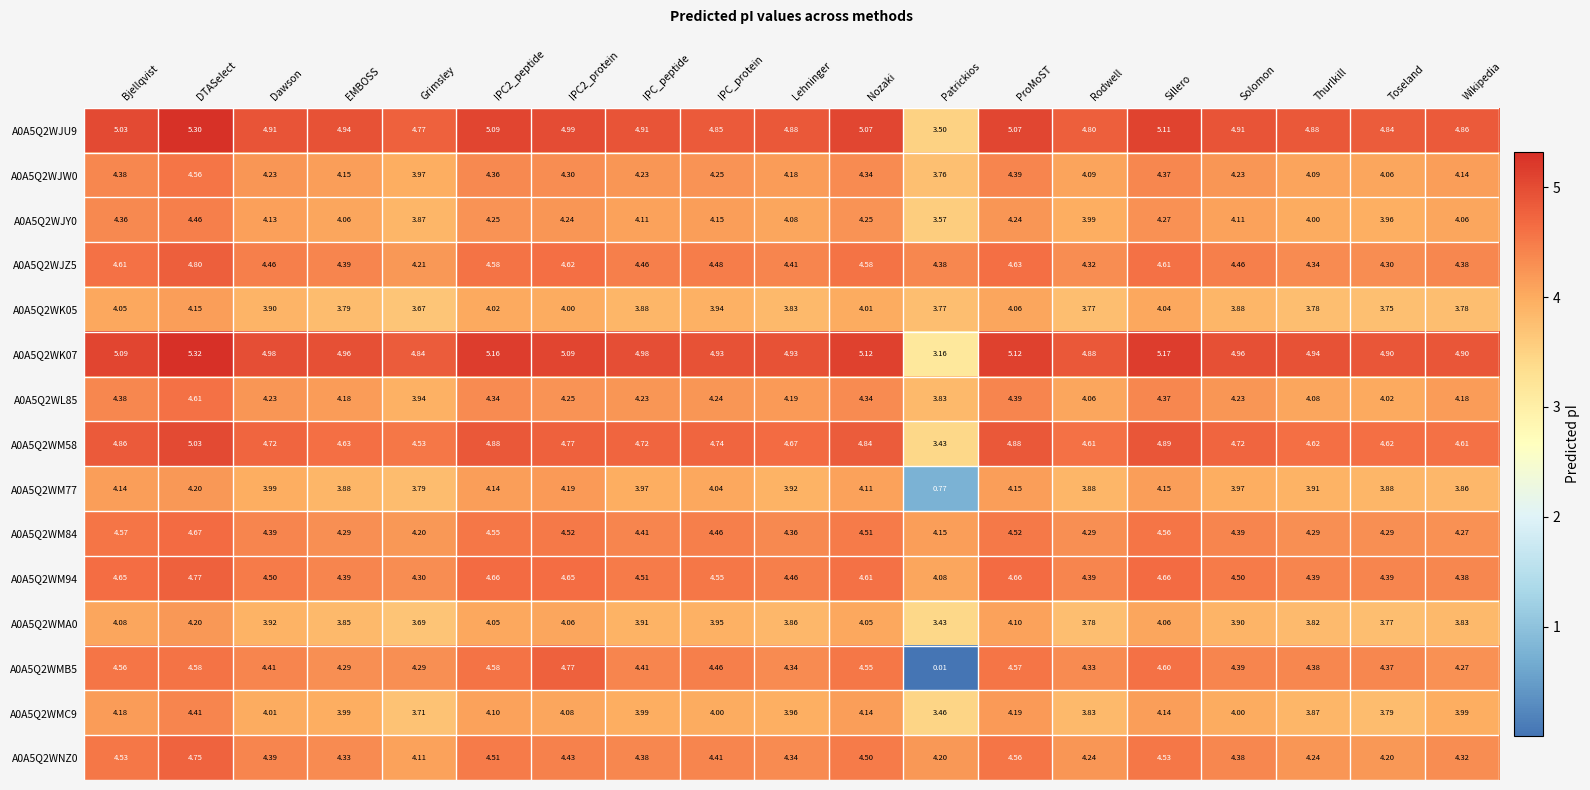

Is the value of A0A5Q2WK07 at Nozaki greater than the value of A0A5Q2WMC9 at Dawson?

Yes